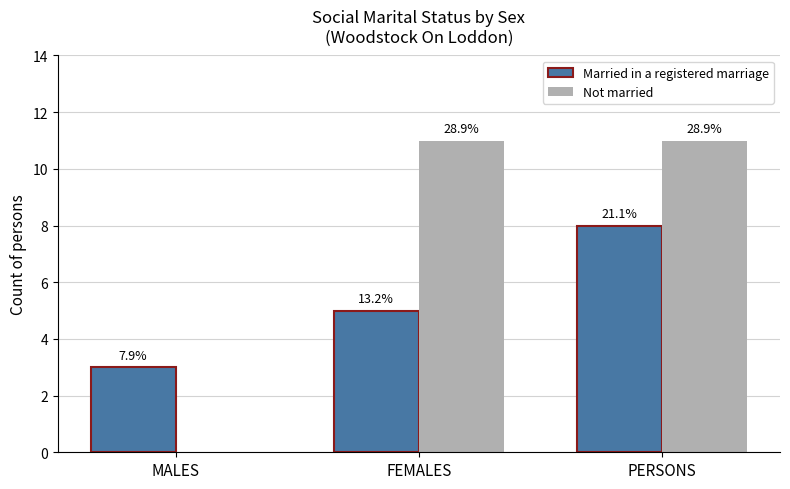

What is the label of the 2nd bar from the left?

FEMALES